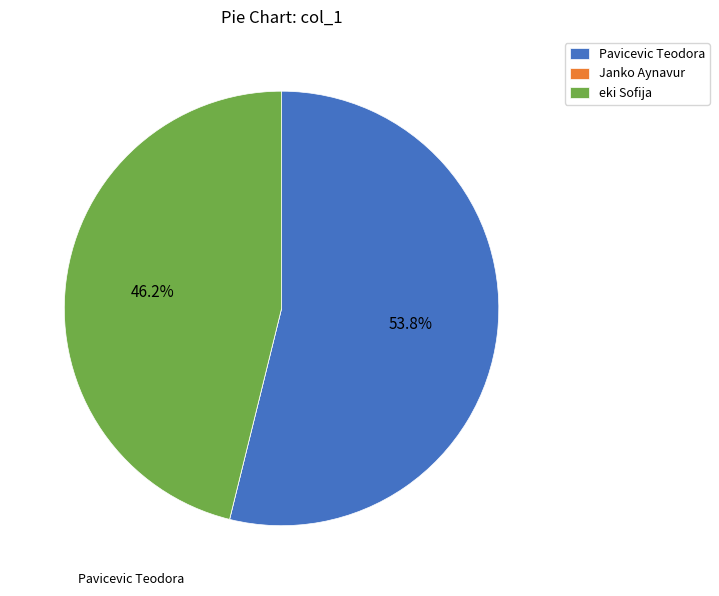

To the nearest percent, what portion does Pavicevic Teodora represent?

54%